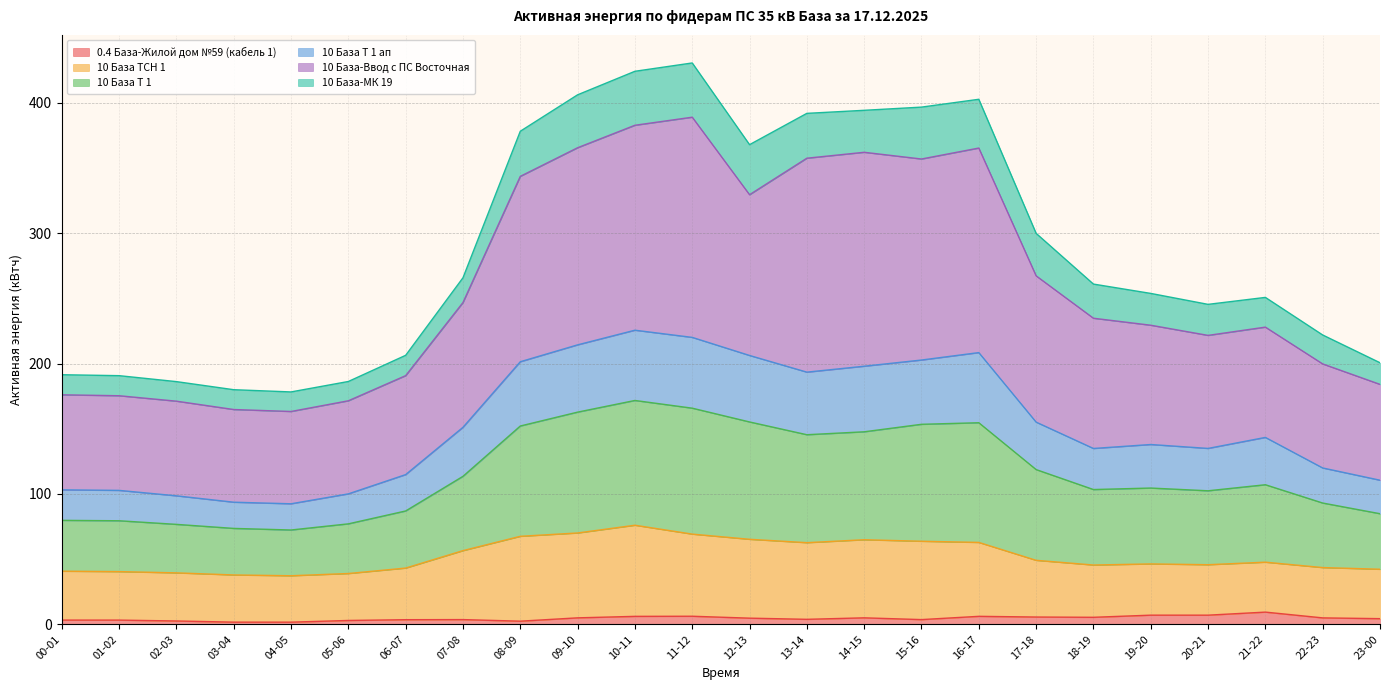

True or false: 10 База Т 1 ап has more than 0 points higher than both neighbors.

True